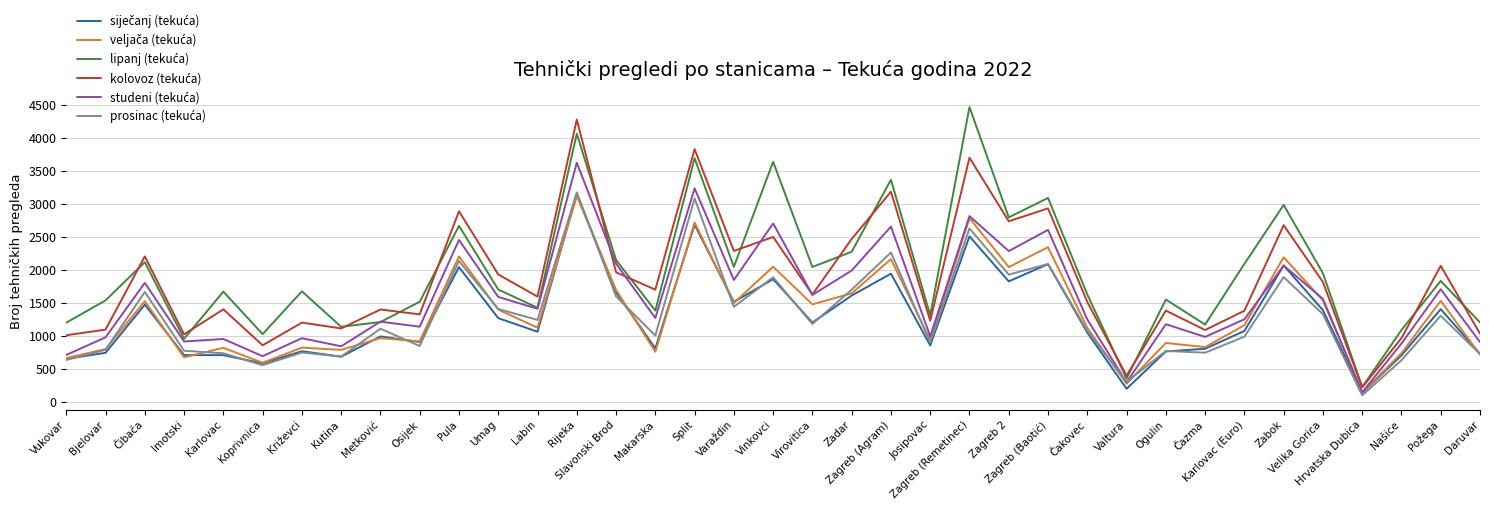

What is the smallest value displayed?

98